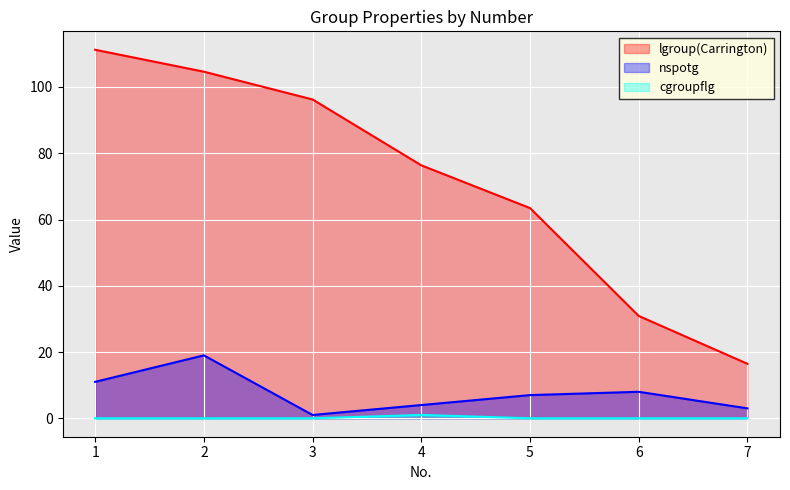

What is the average value of the lgroup(Carrington) series?

71.3